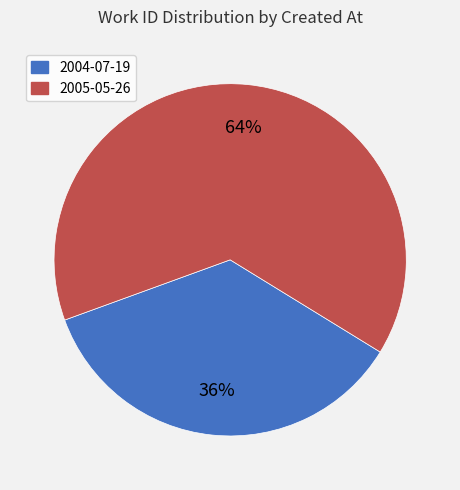

Count the number of slices in the pie.

2